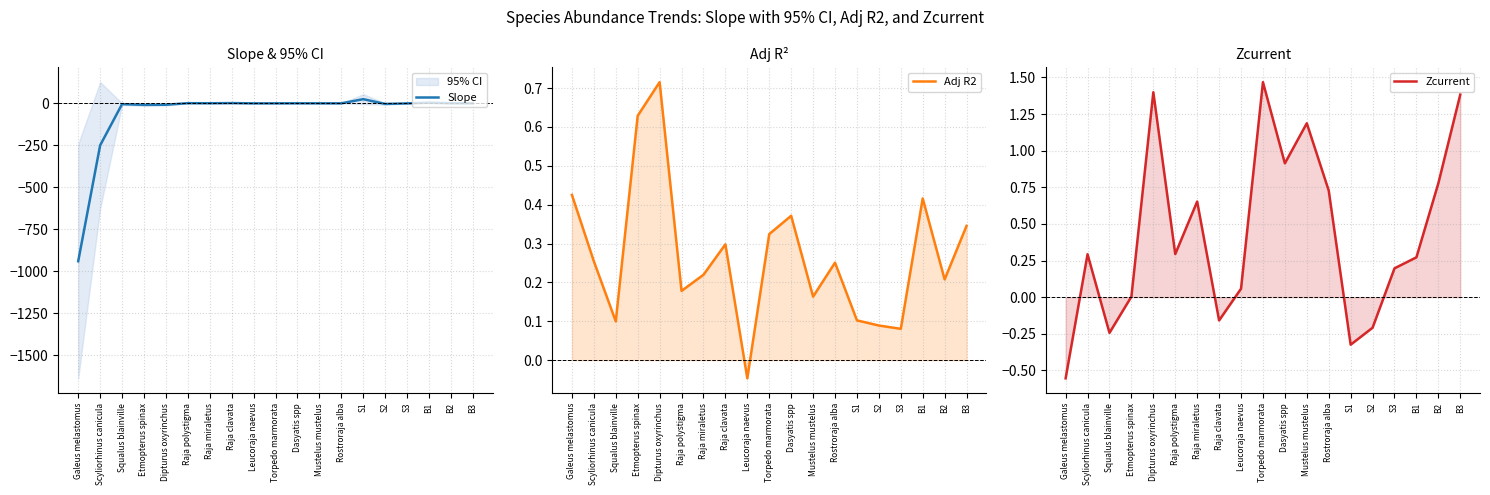

The value of Slope at Raja polystigma is 1.6. True or false?

False